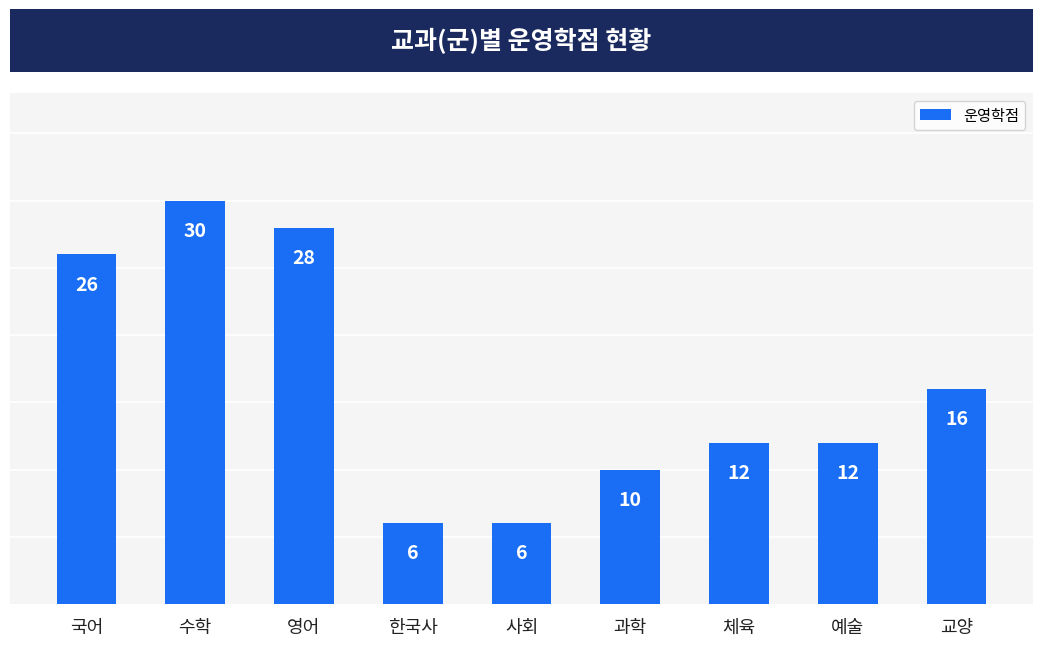

What is the sum of the values at 체육 and 예술?

24